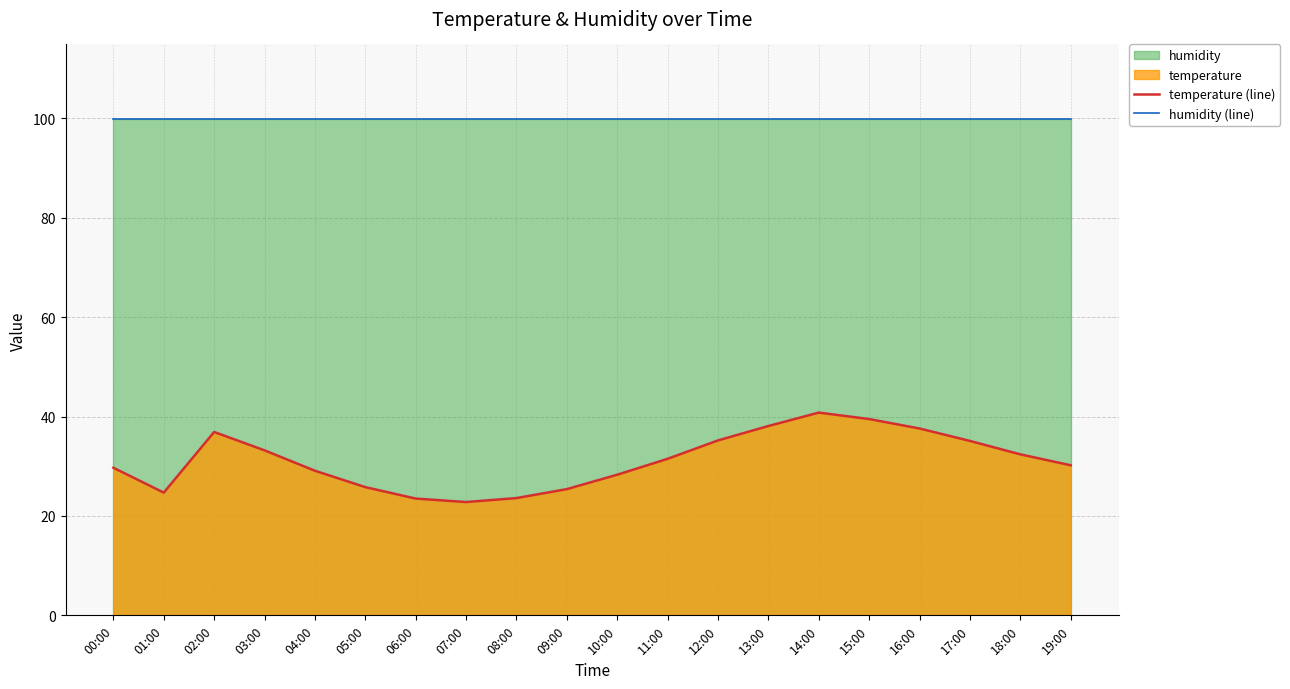

At which category does temperature (line) reach its first local valley?

01:00